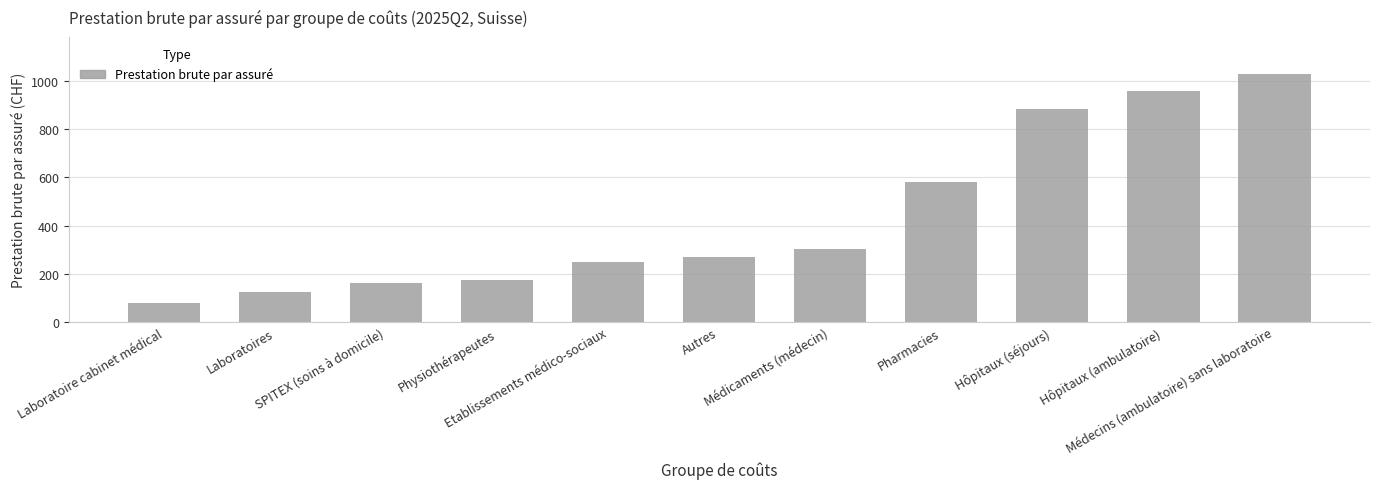

What is the difference between the maximum and minimum values?

950.5